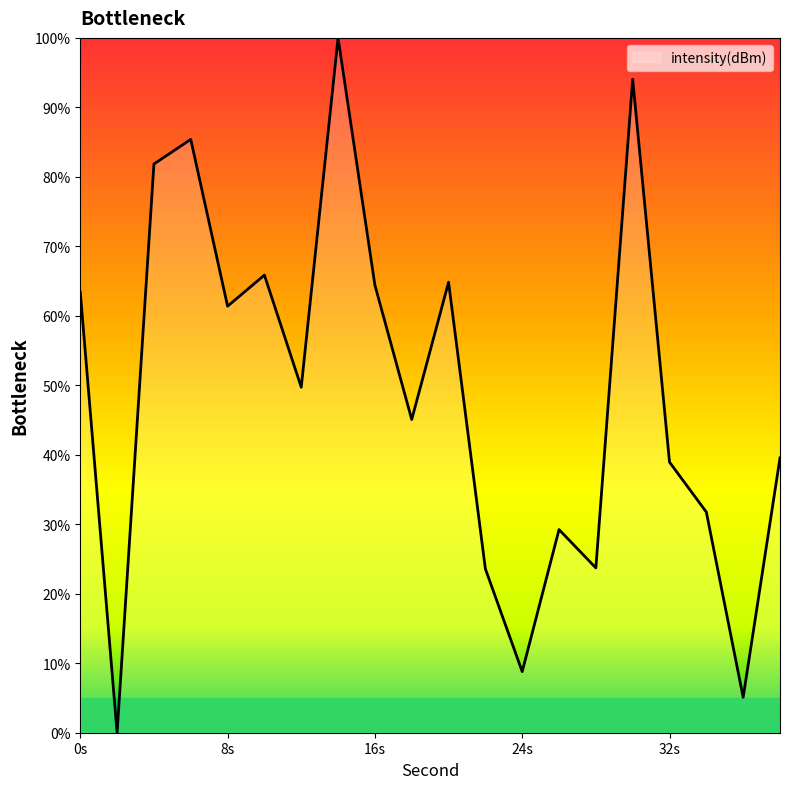

What is the maximum value shown in the chart?

100.0